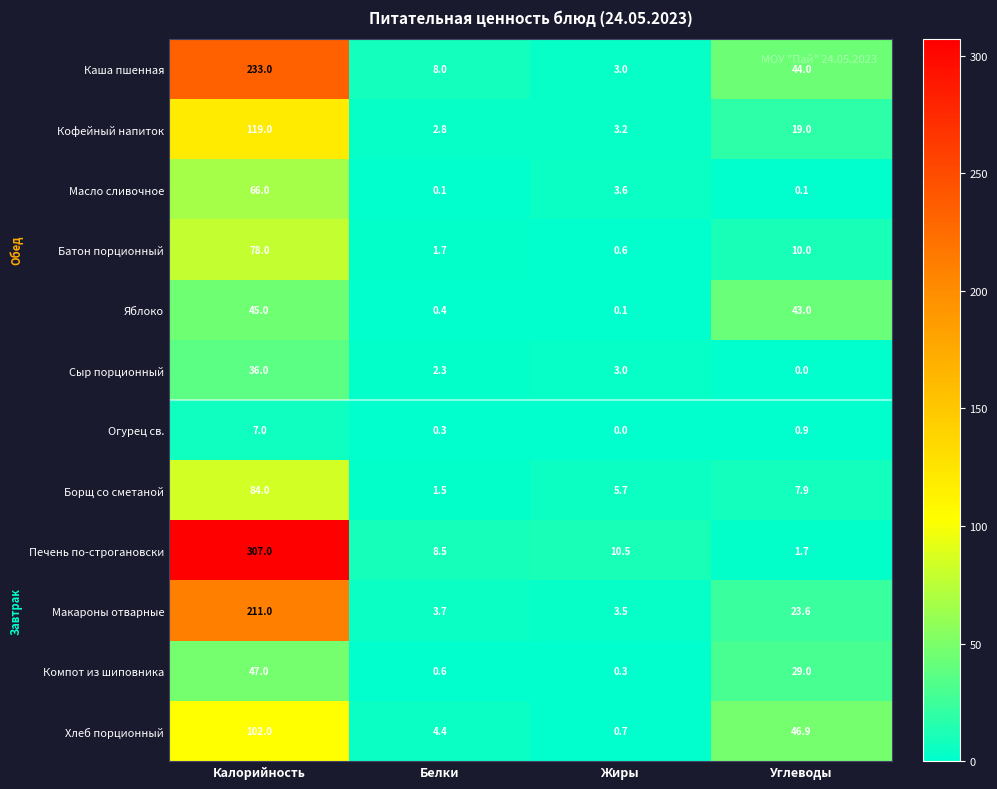

Which series has the largest total across all categories?

Печень по-строгановски